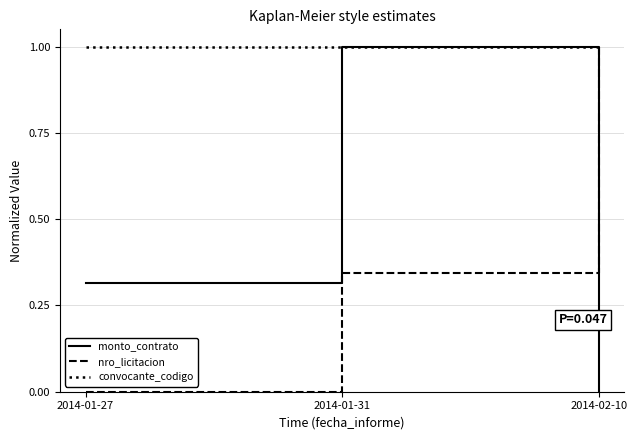

Which series ends up on top after the final intersection of monto_contrato and nro_licitacion?

nro_licitacion